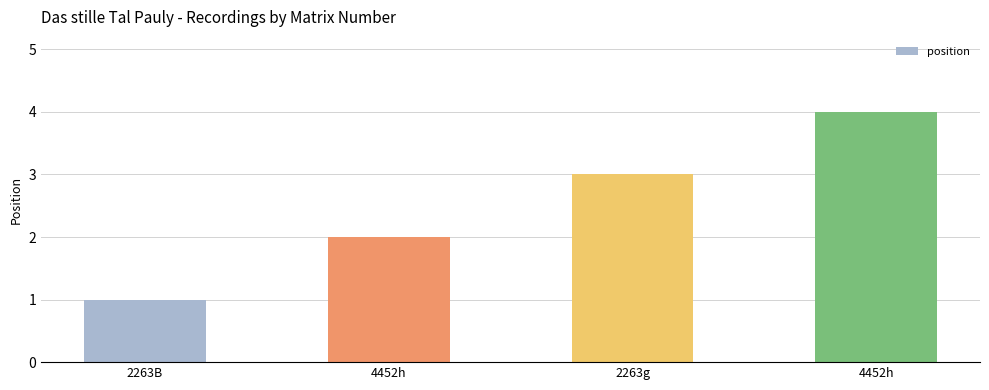

Which label corresponds to the largest value in the chart?

4452h